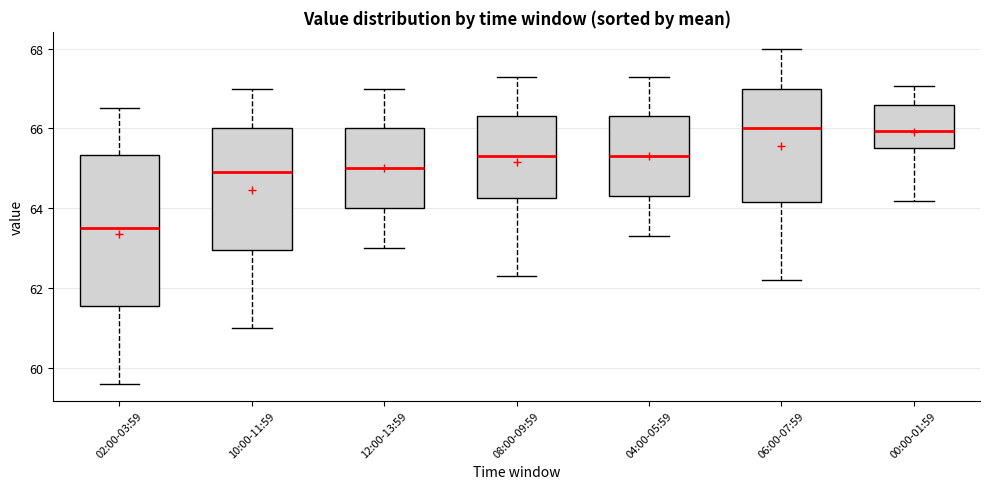

Comparing the boxes themselves (not the whiskers), which one is the tallest?

02:00-03:59